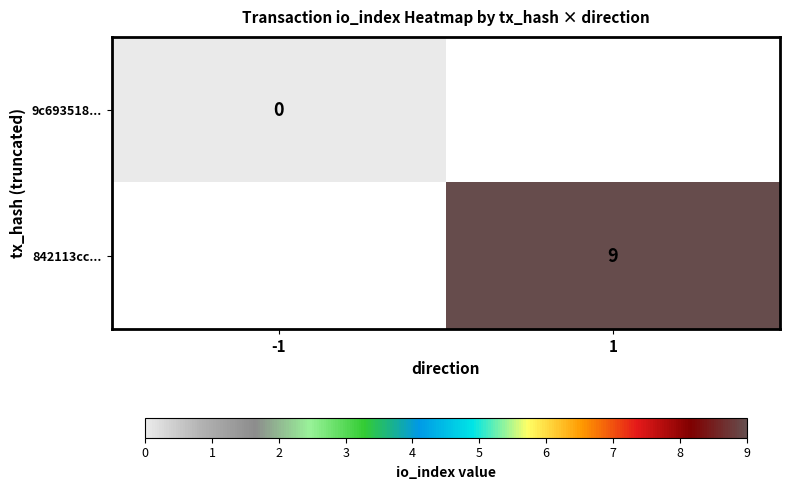

Is it true that 842113cc... equals 9 at 1?

True